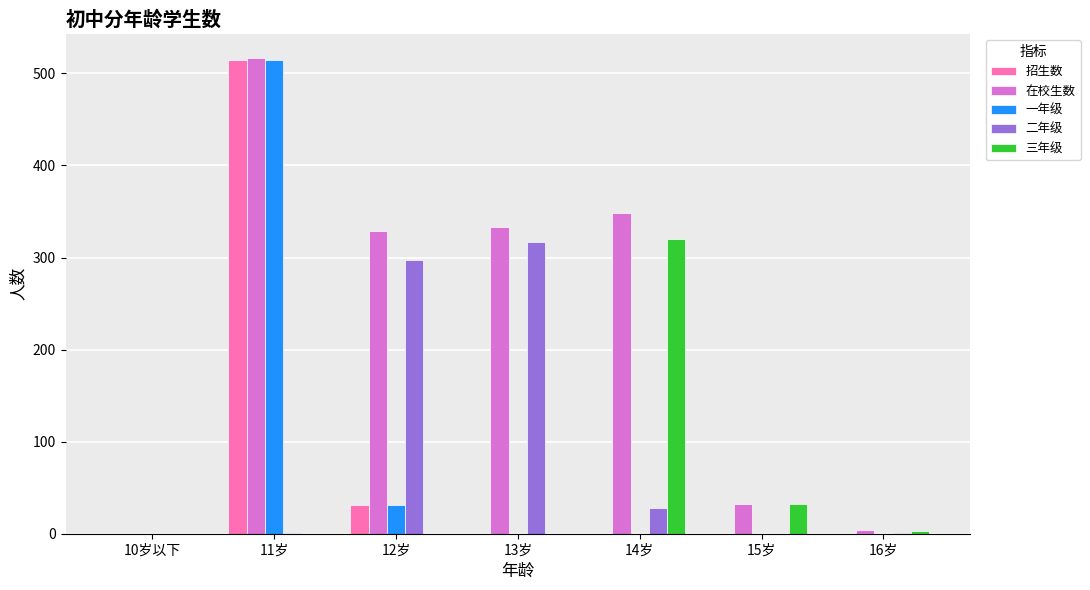

Which category has the highest value in the 一年级 series?

11岁